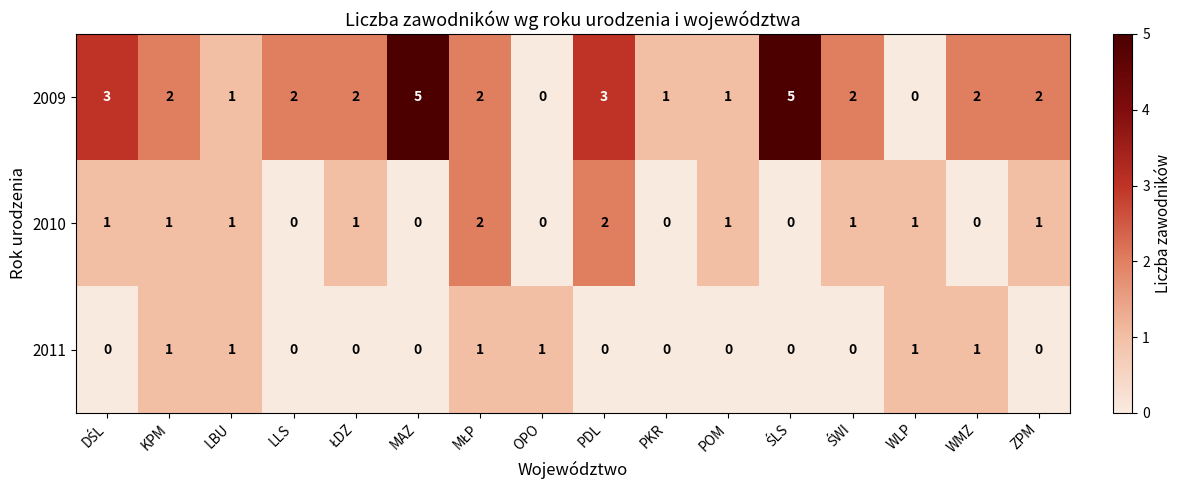

Which series has the largest range (max minus min)?

2009